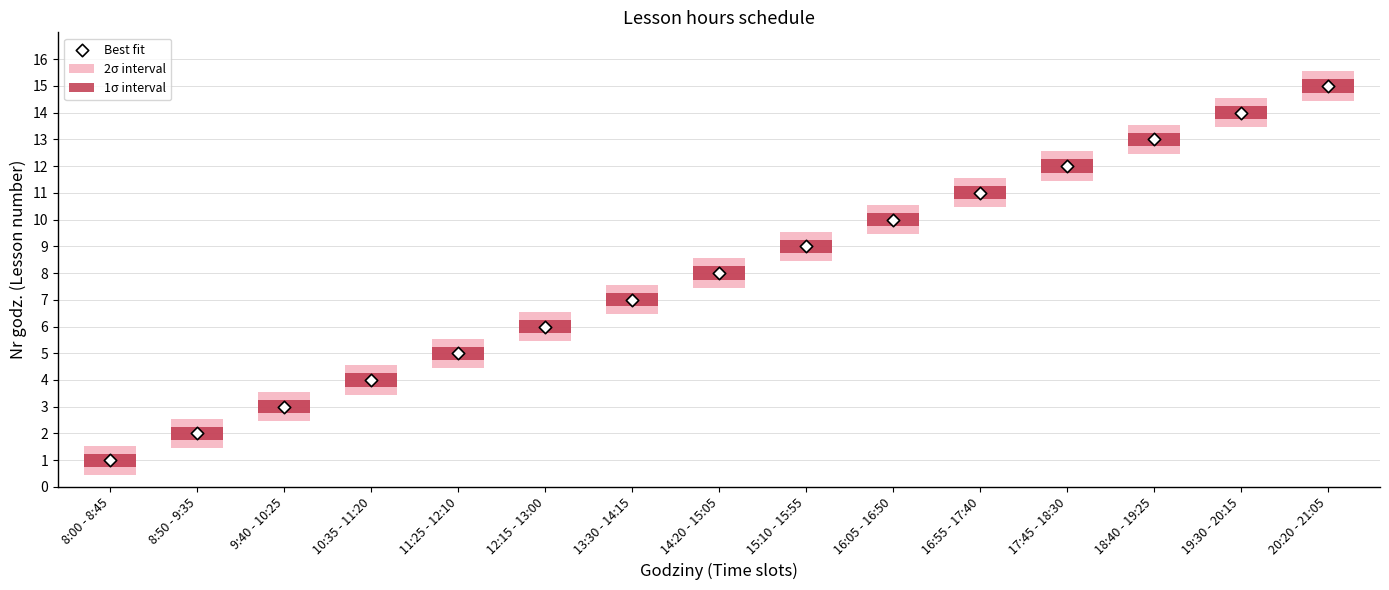

Is the value of 1σ interval at 13:30 - 14:15 greater than the value of Best fit at 8:00 - 8:45?

No